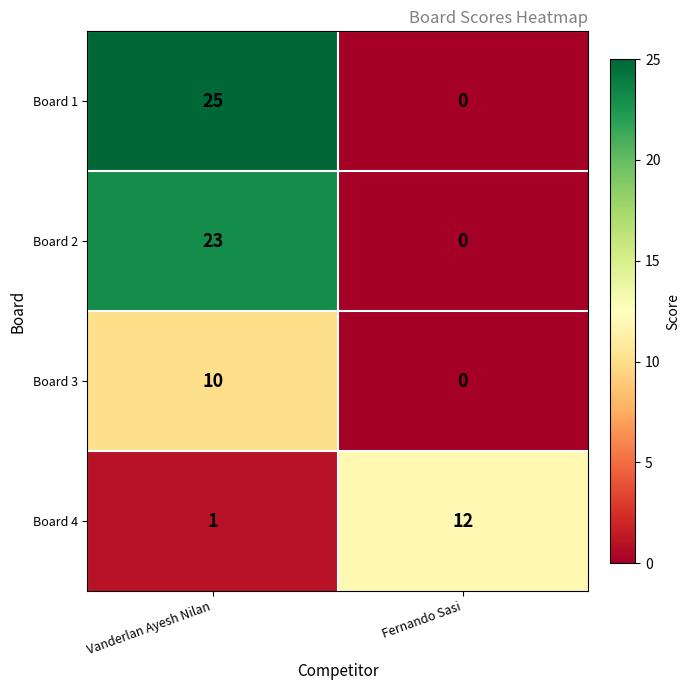

What is the spread (max minus min) of values at Vanderlan Ayesh Nilan?

24